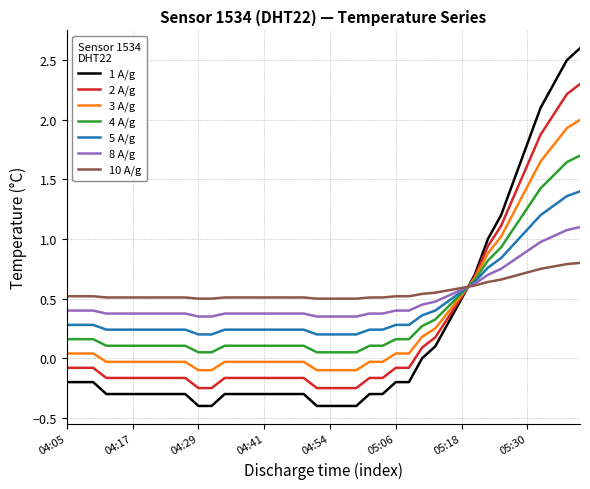

Which series has the widest spread of values?

1 A/g